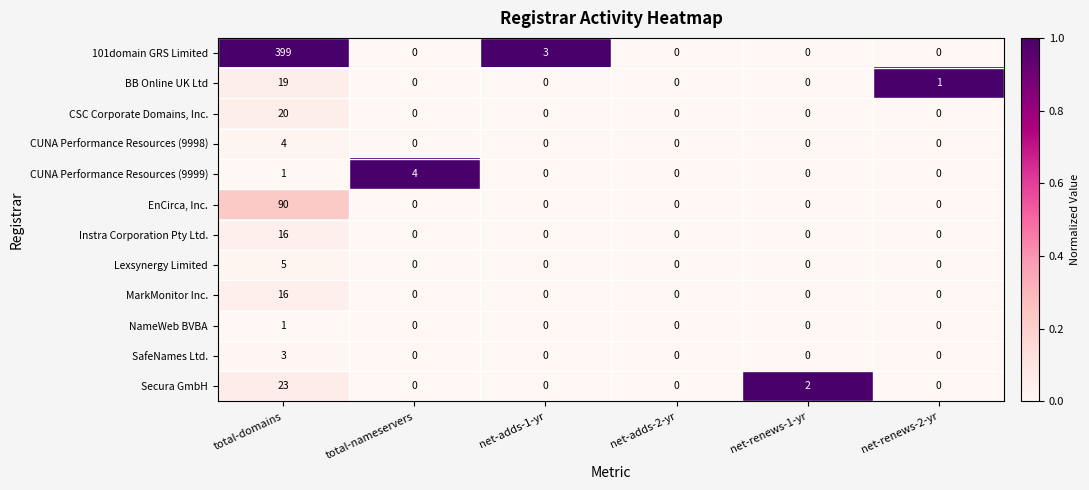

Which series has the largest total across all categories?

101domain GRS Limited